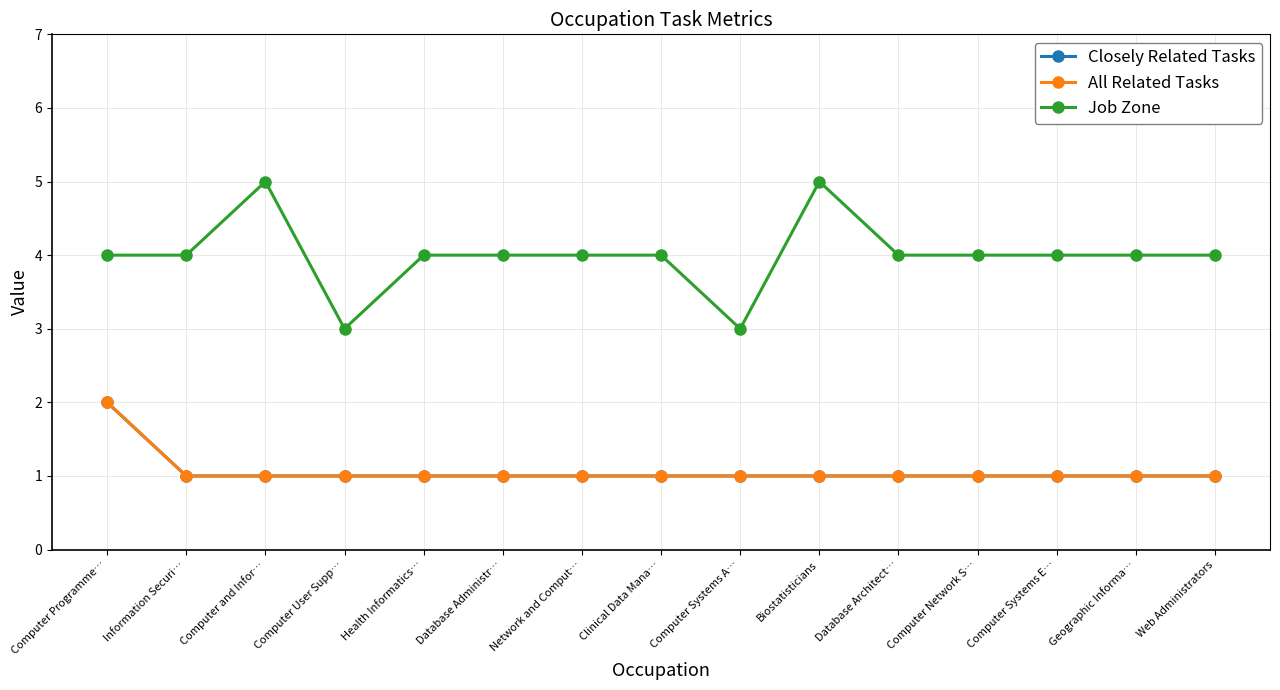

What is the label of the 13th point from the right?

Computer and Infor…